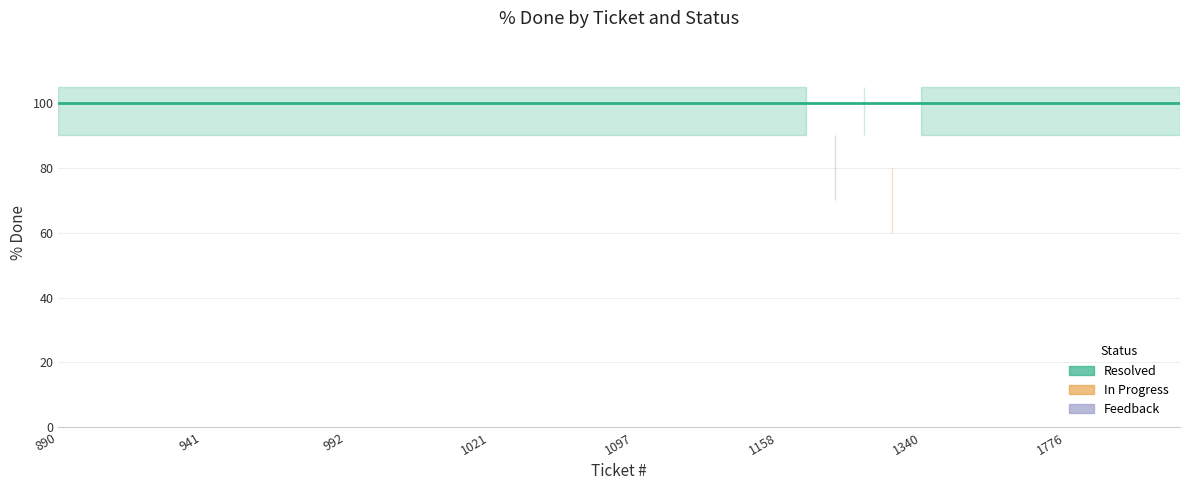

Rank the series by their average value, from highest to lowest.

Resolved, Feedback, In Progress